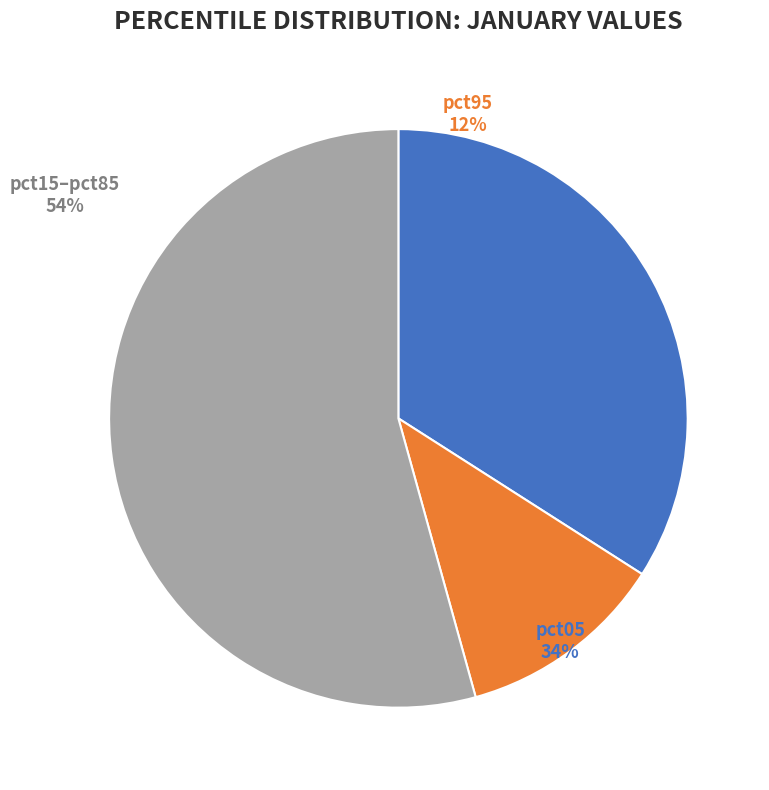

Does any single category account for the majority?

Yes